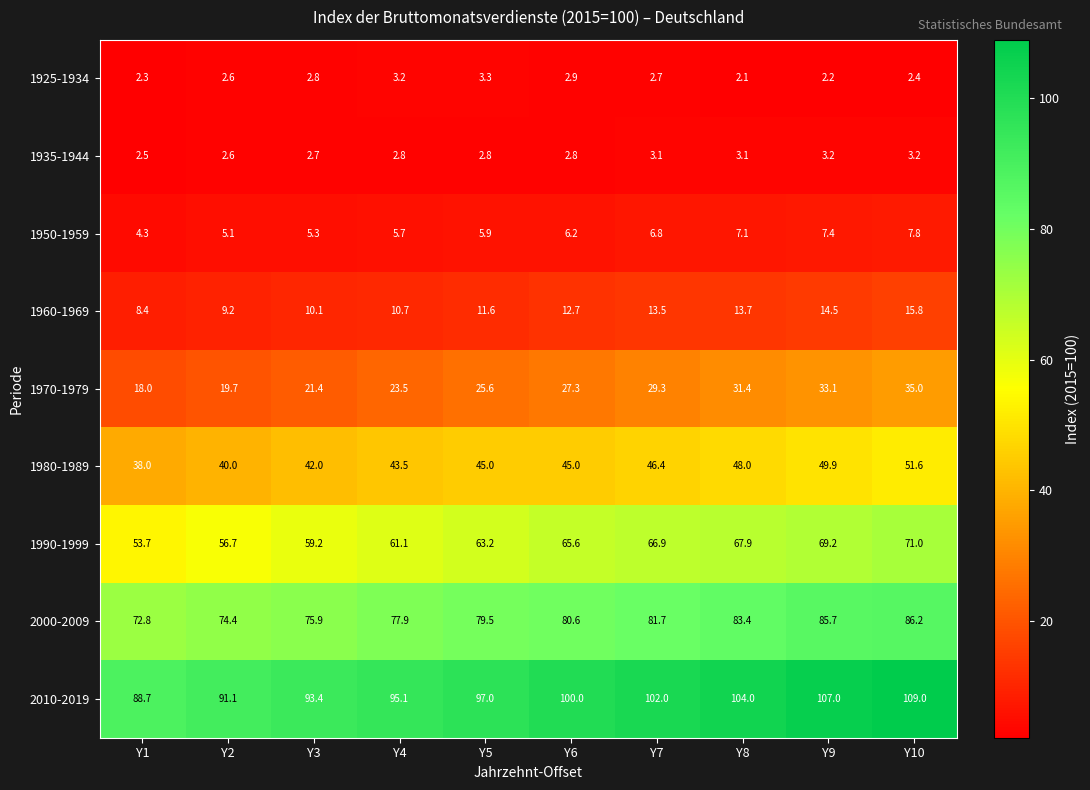

What is the total value across all series at Y10?

382.0